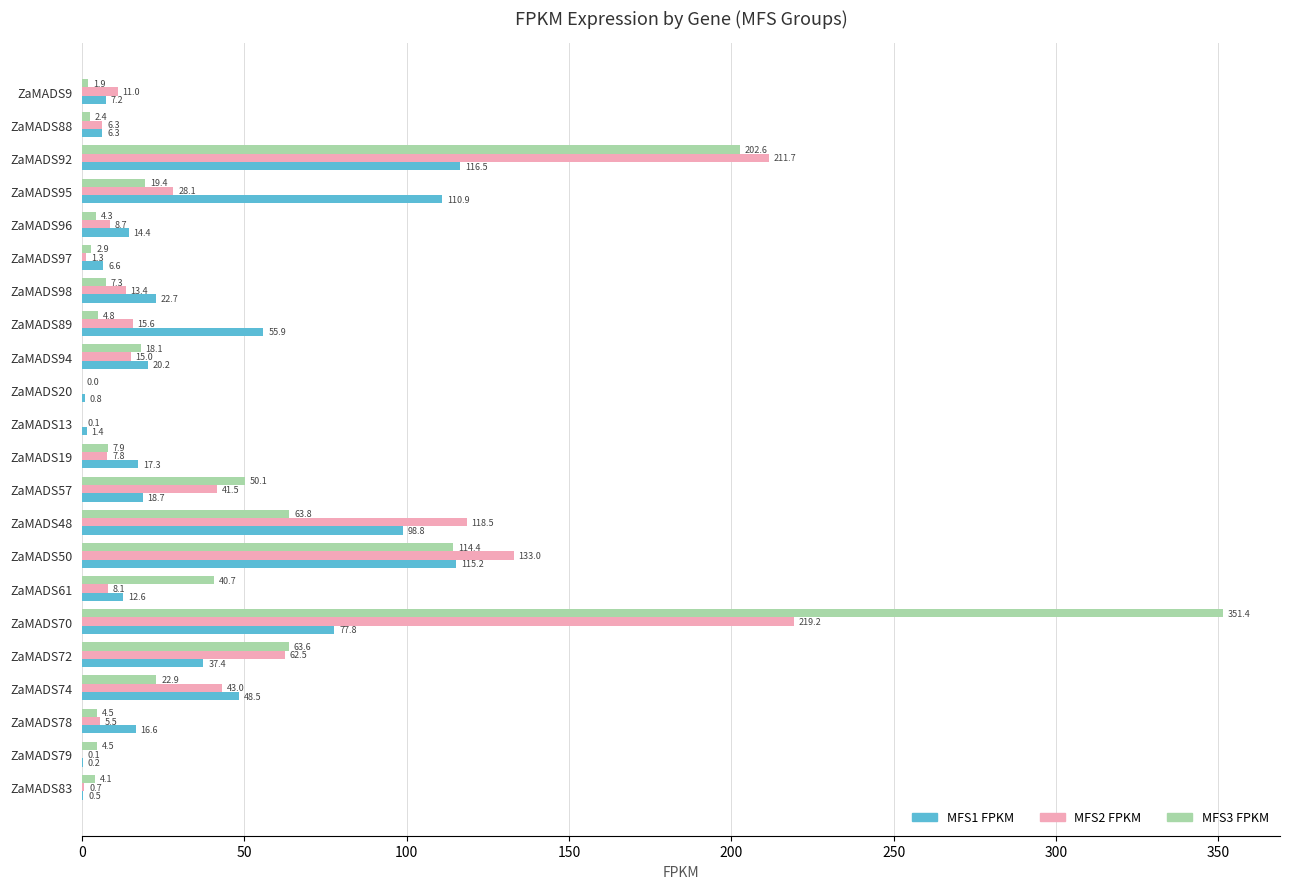

Between ZaMADS96 and ZaMADS98, which series saw the biggest shift?

MFS1 FPKM